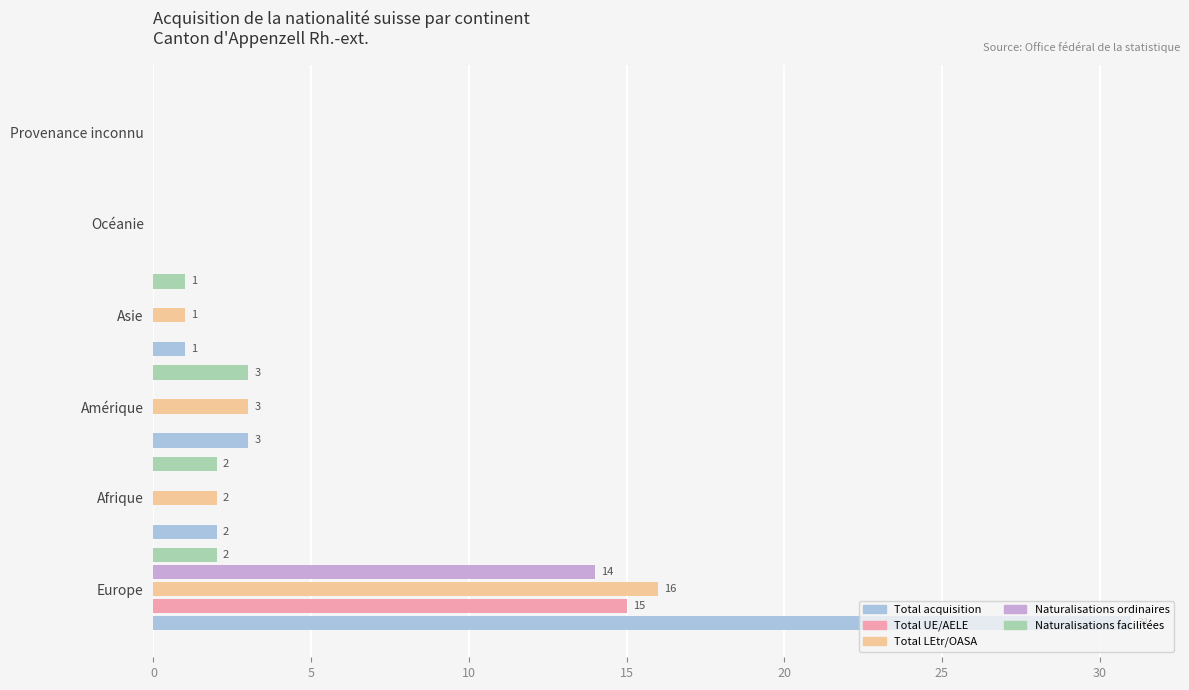

At which label is Total LEtr/OASA closest to 8?

Amérique